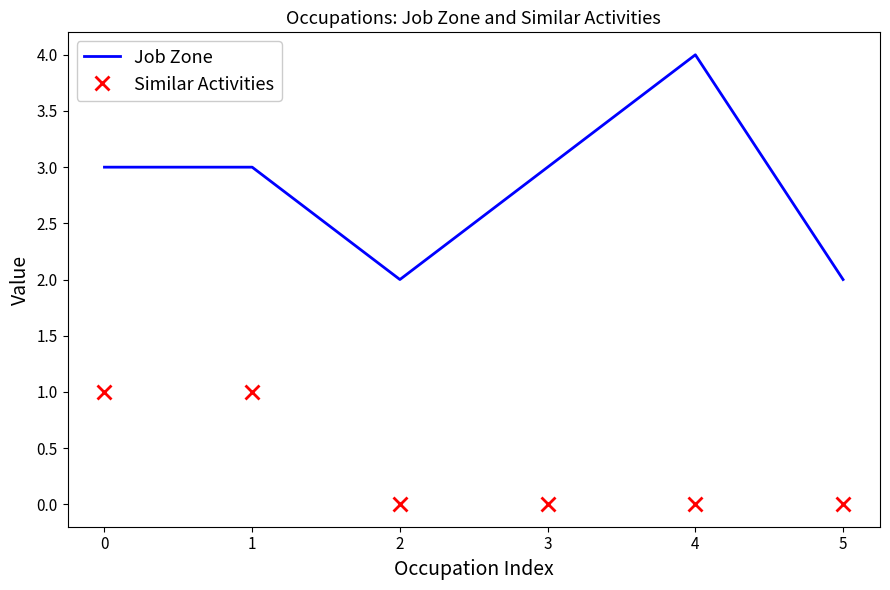

At 1, list the series in order from smallest to largest.

Similar Activities, Job Zone